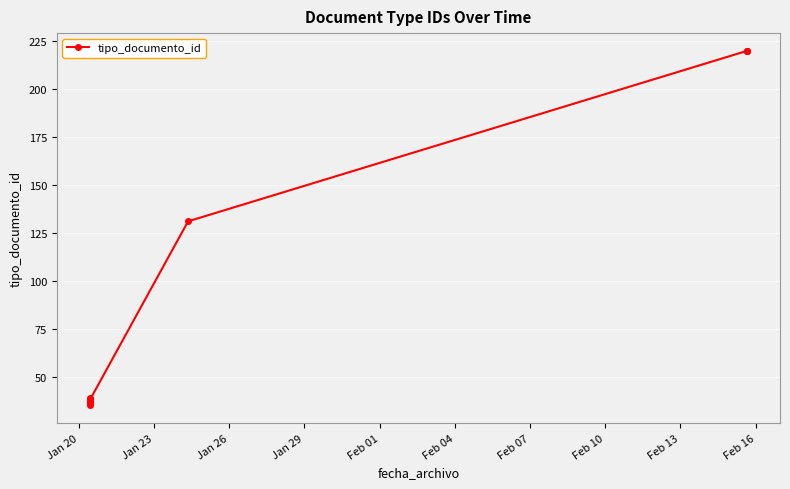

Between Feb 04 and Jan 23, which is larger?

Feb 04